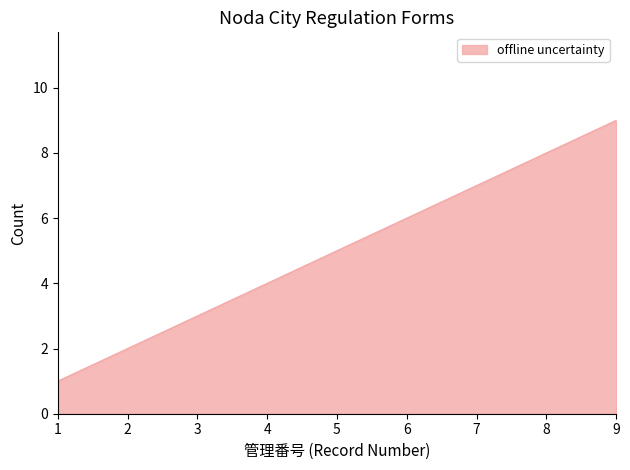

Which label corresponds to the smallest value in the chart?

1